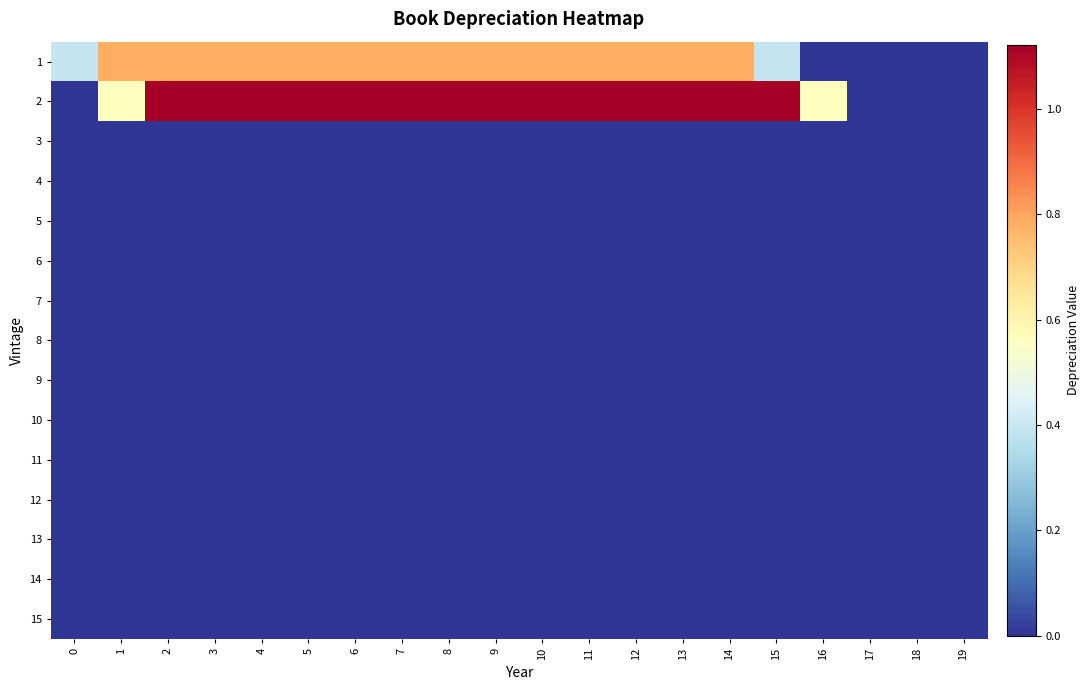

What is the maximum value shown in the chart?

1.1